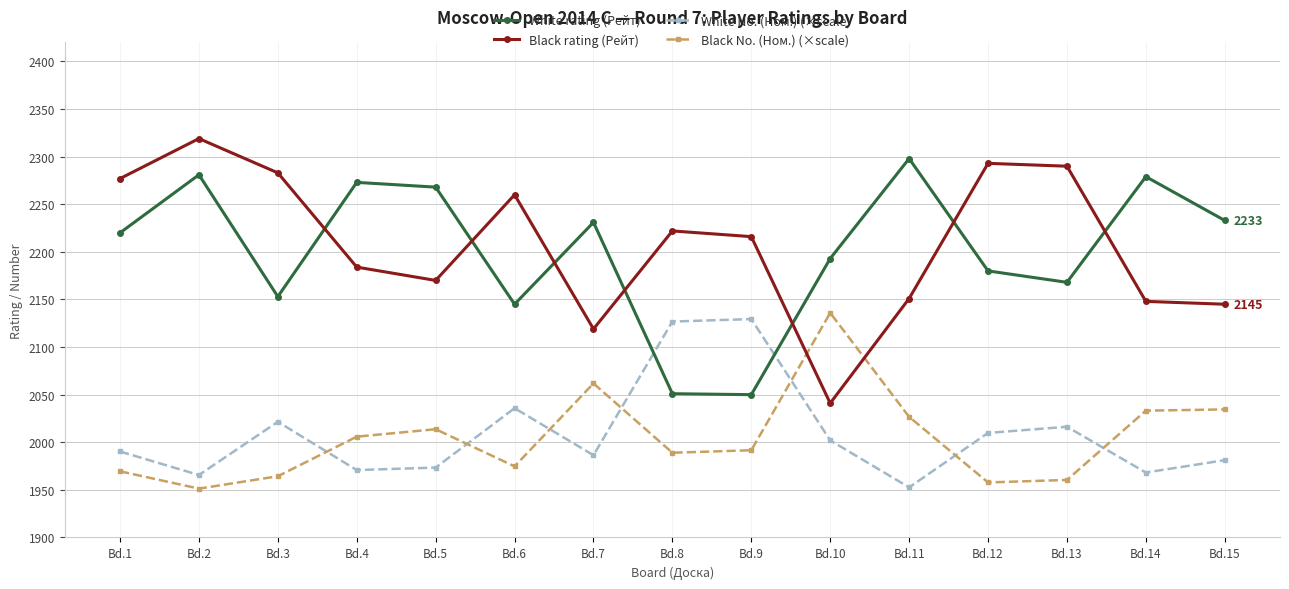

Which category has the highest value in the Black No. (Ном.) (×scale) series?

Bd.10